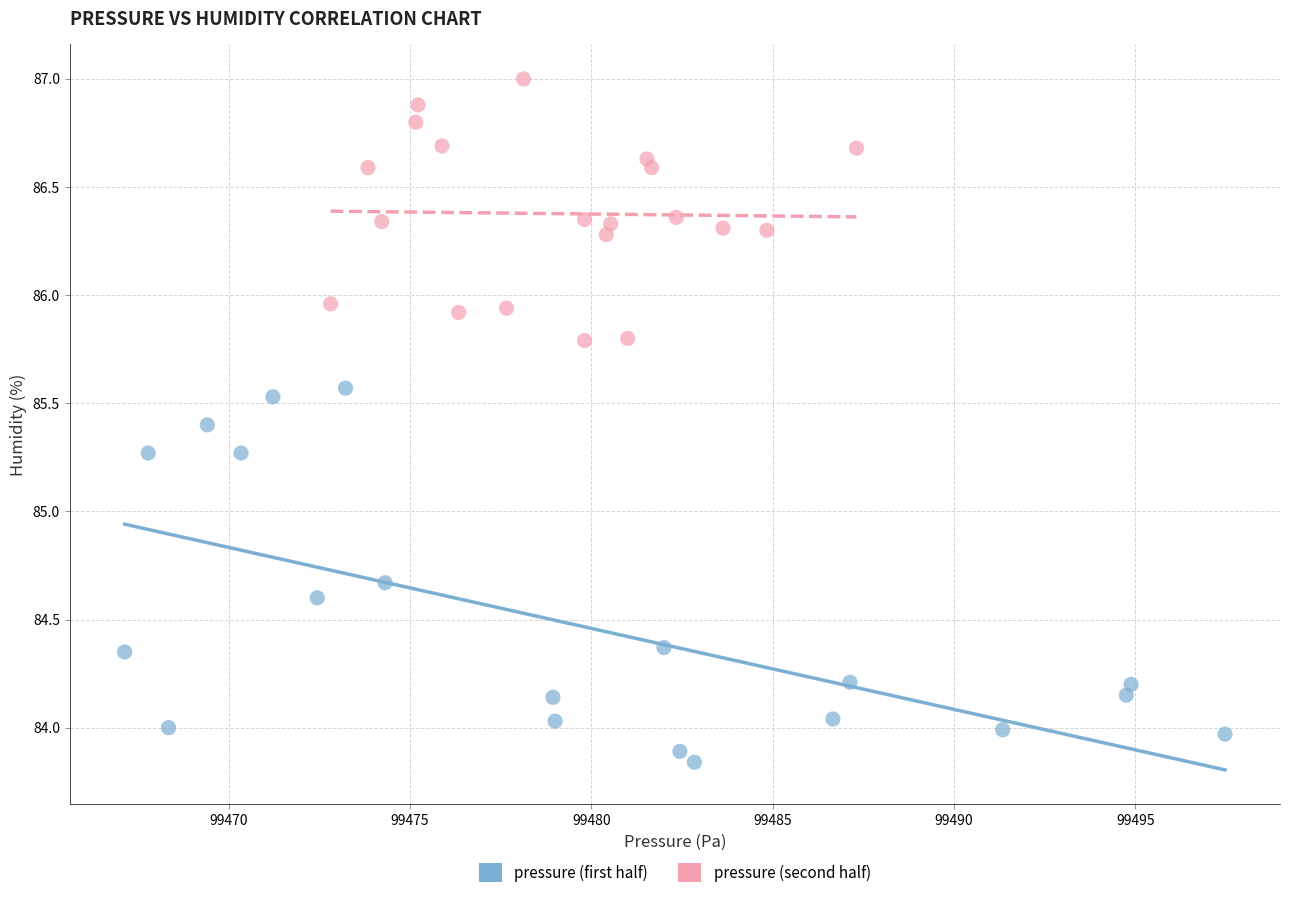

Which series has the largest Y range (max minus min)?

pressure (first half)